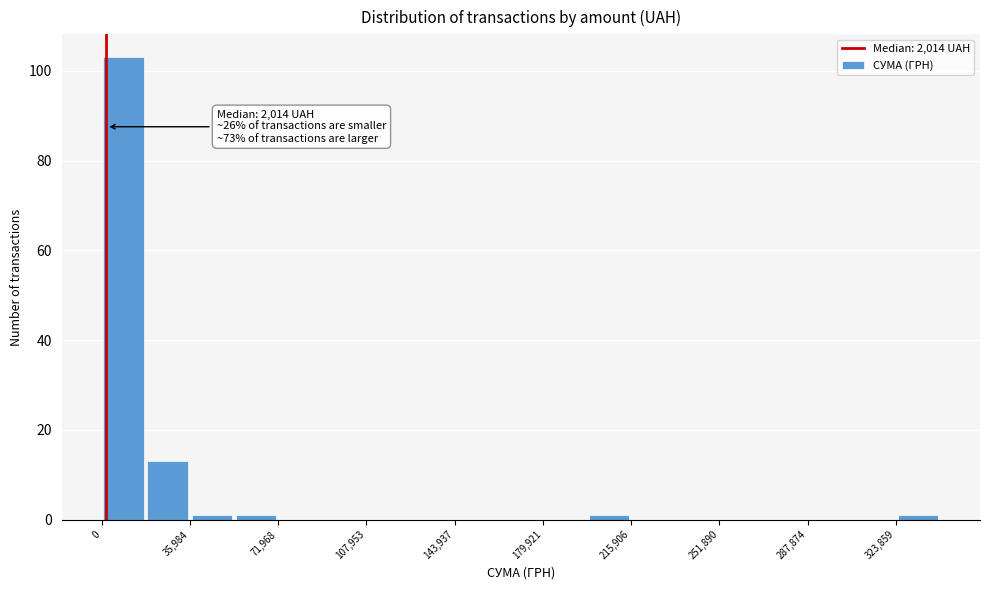

Around what value on the x-axis is the tallest bar? Give the approximate position of its centre, as read against the axis.

10000